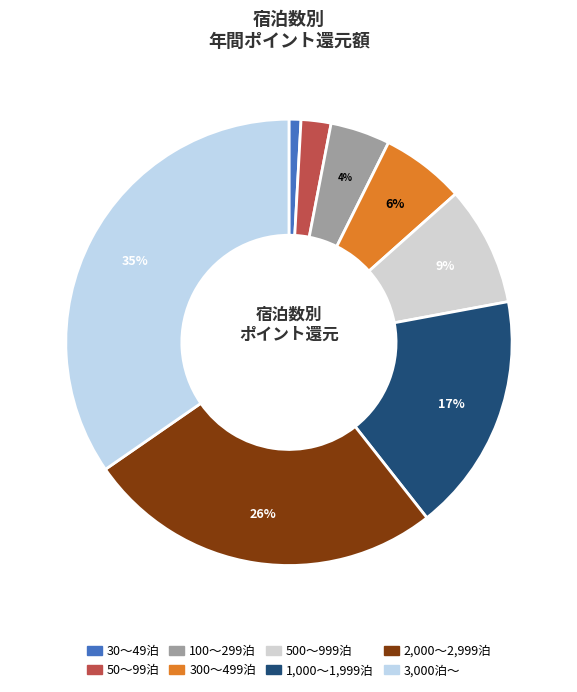

Which category has the biggest portion of the pie?

3,000泊～